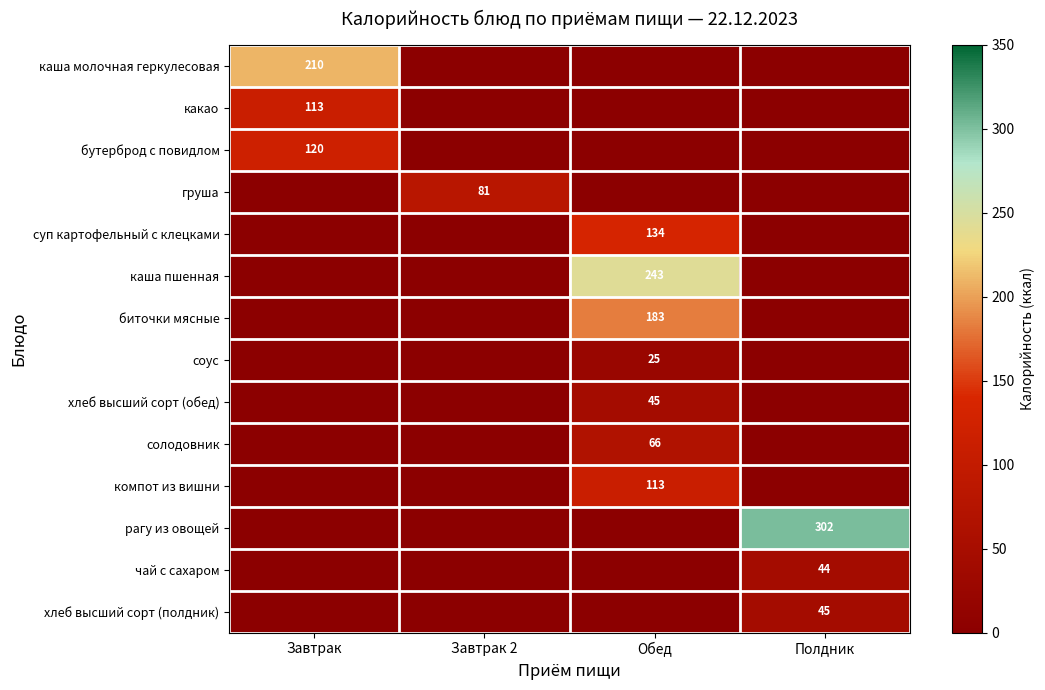

The бутерброд с повидлом series shows 120 at Завтрак. True or false?

True